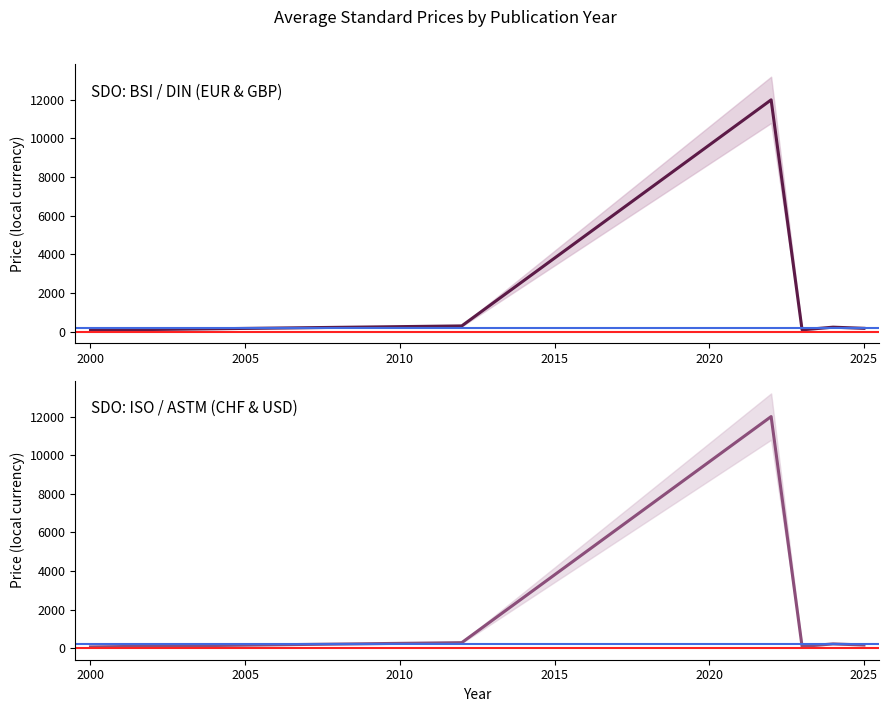

Reading left to right, list all the values displayed in this chart.

SDO: BSI / DIN (EUR & GBP): 69.0	290.0	12000.0	87.2	224.9	166.5
SDO: ISO / ASTM (CHF & USD): 69.0	290.0	12000.0	92.5	224.9	166.5